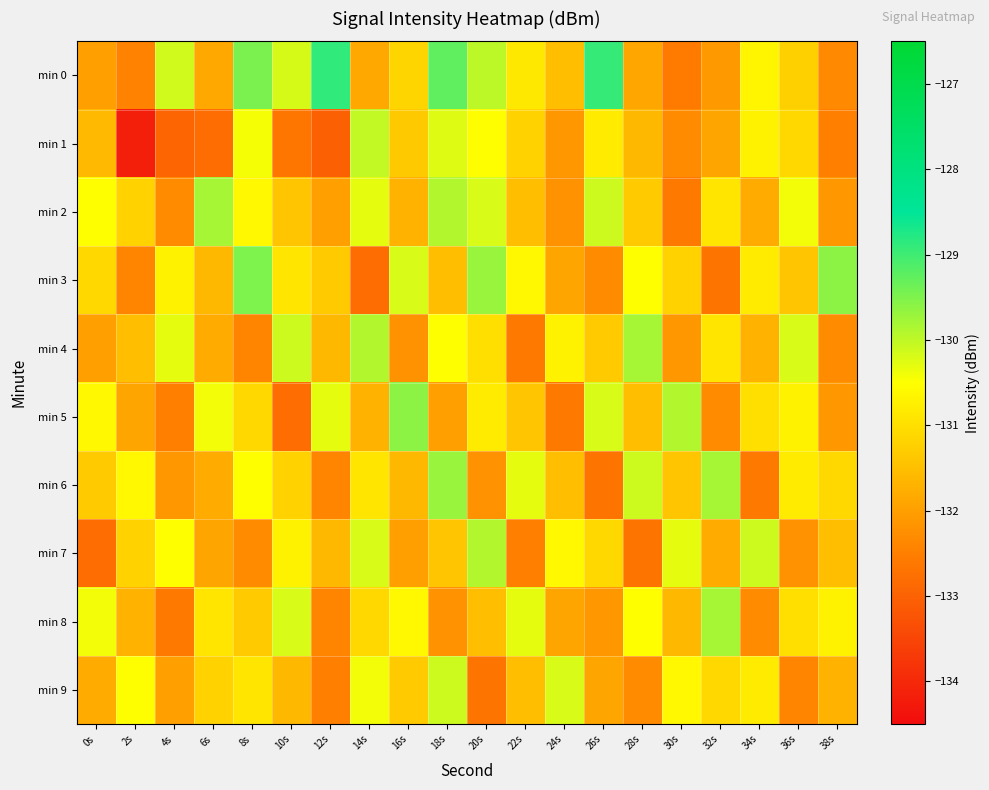

Rank the series at 38s from highest to lowest value.

min 3, min 8, min 6, min 7, min 9, min 2, min 5, min 4, min 0, min 1